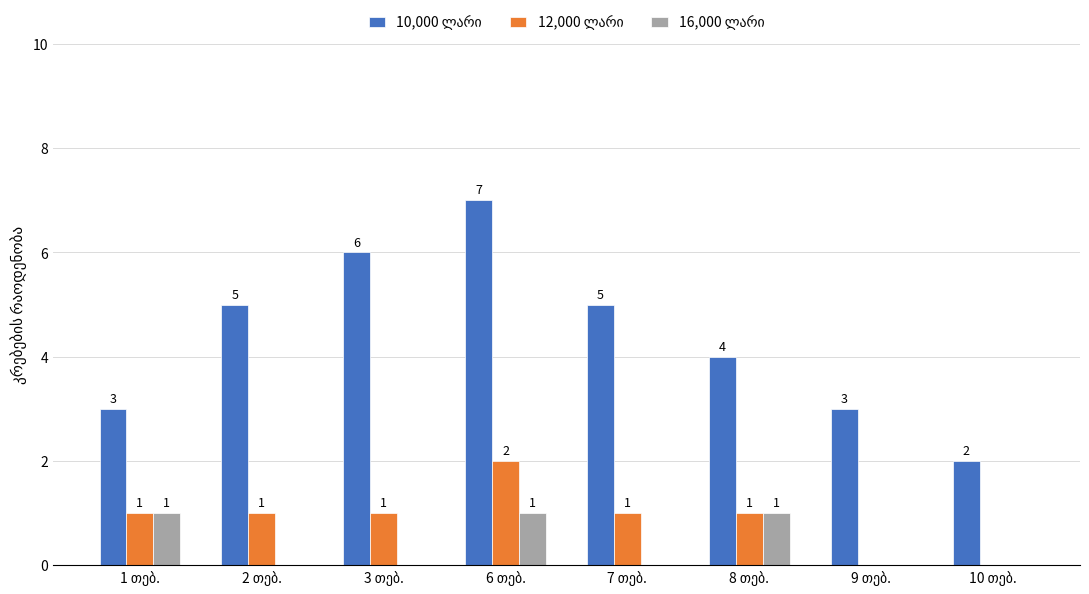

What is the maximum value shown in the chart?

7